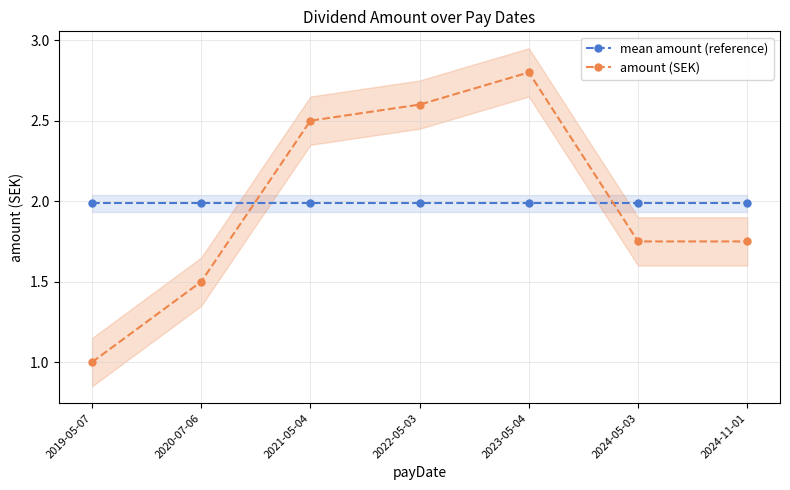

Which series has the largest total across all categories?

amount (SEK)